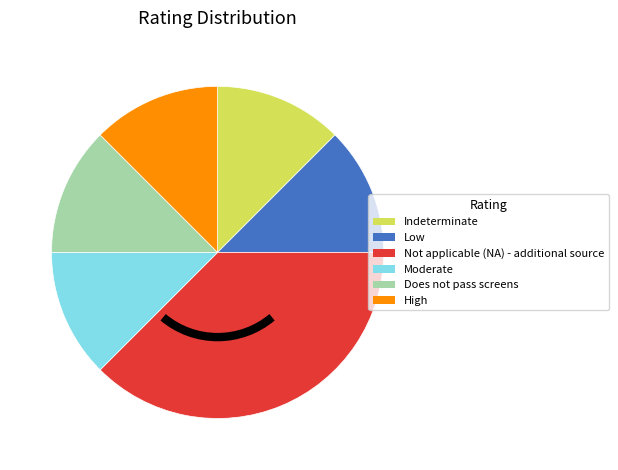

Which slice is the largest?

Not applicable (NA) - additional source